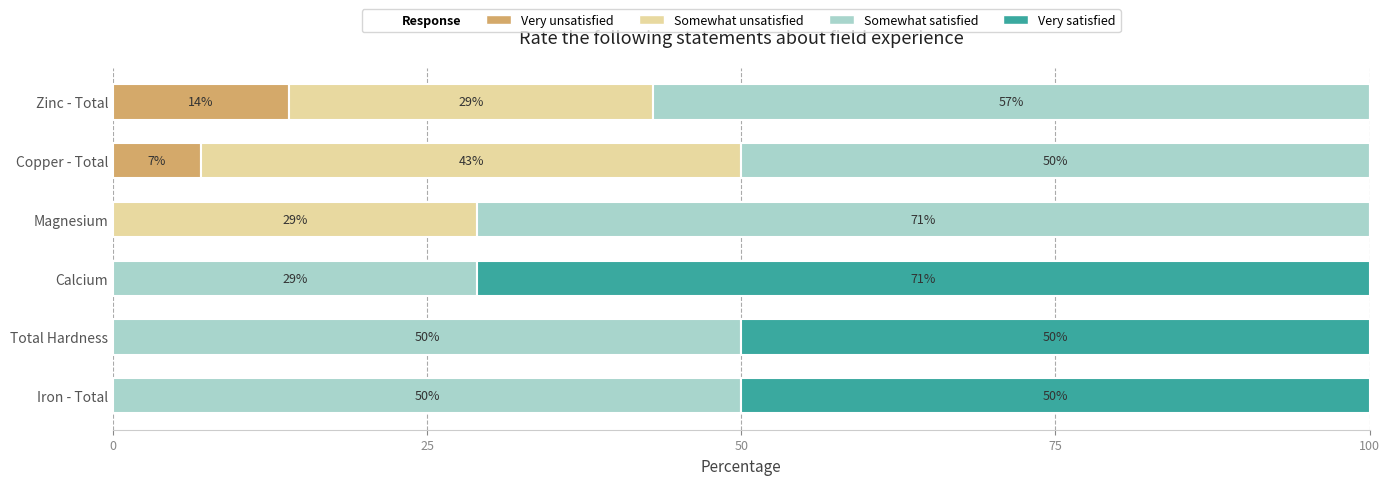

True or false: Very unsatisfied has a value of 6 at Total Hardness.

False